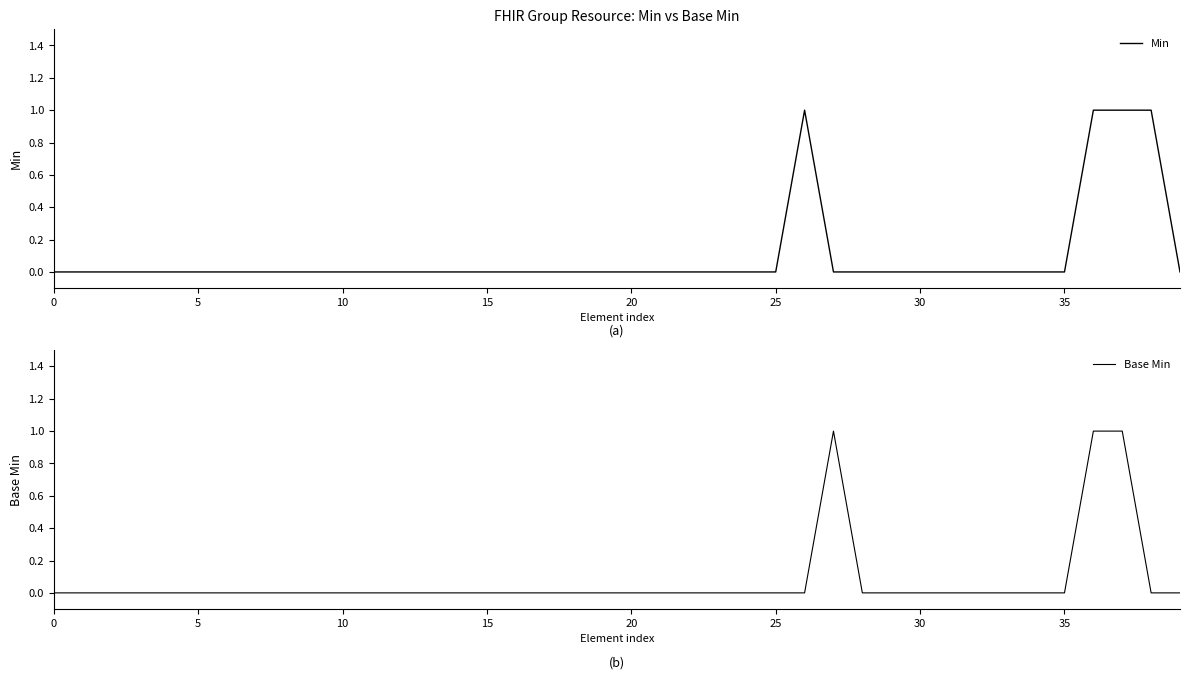

Which has a higher value, 25 or 30?

25